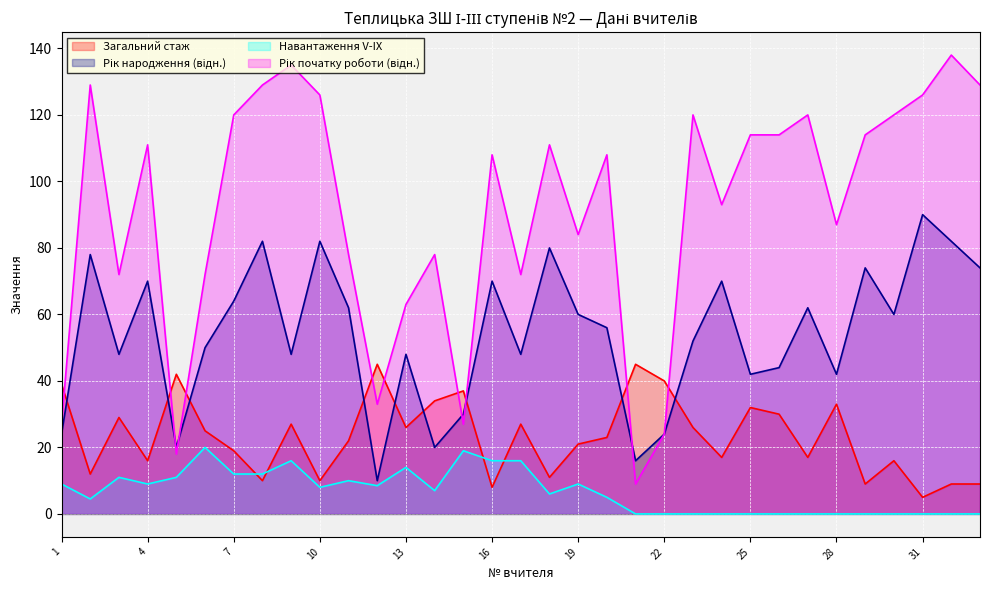

What is the value of the Рік народження point at the 18th from the left?

80.0